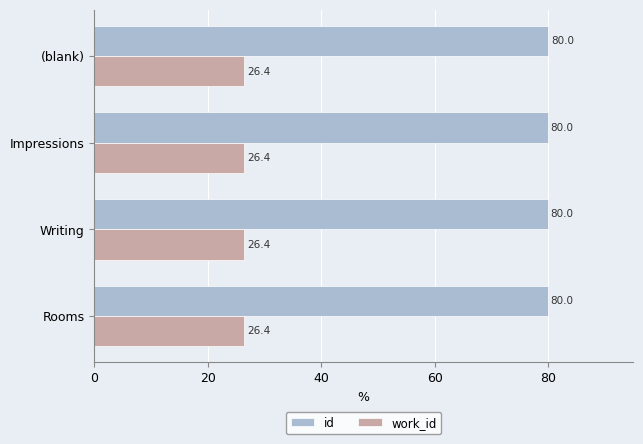

List the series in order of their overall mean, lowest first.

work_id, id